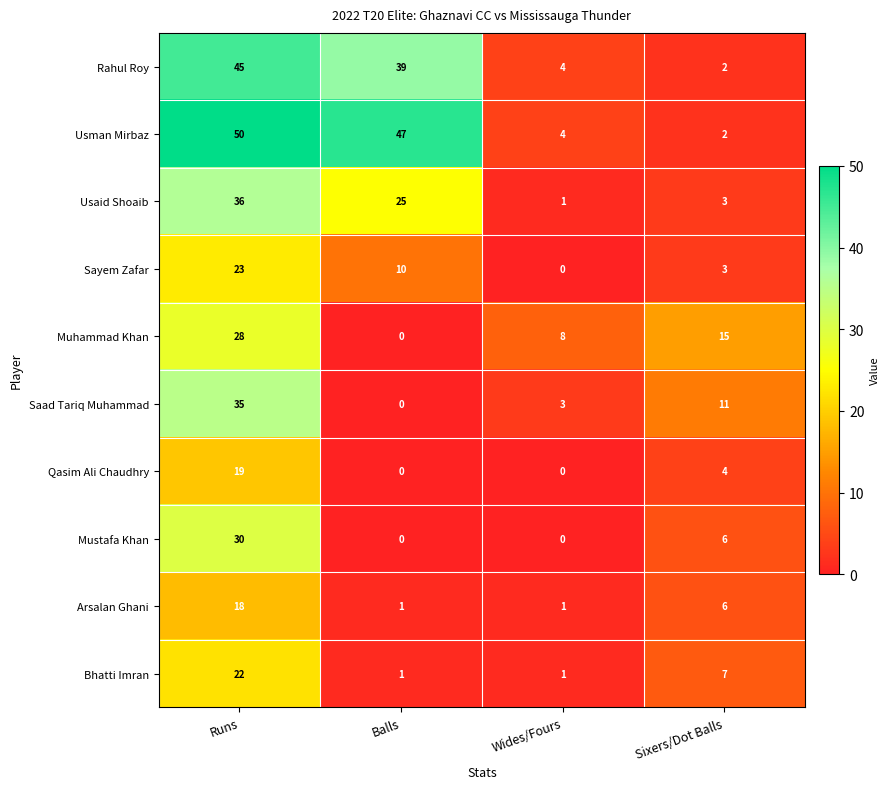

What is the spread (max minus min) of values at Sixers/Dot Balls?

13